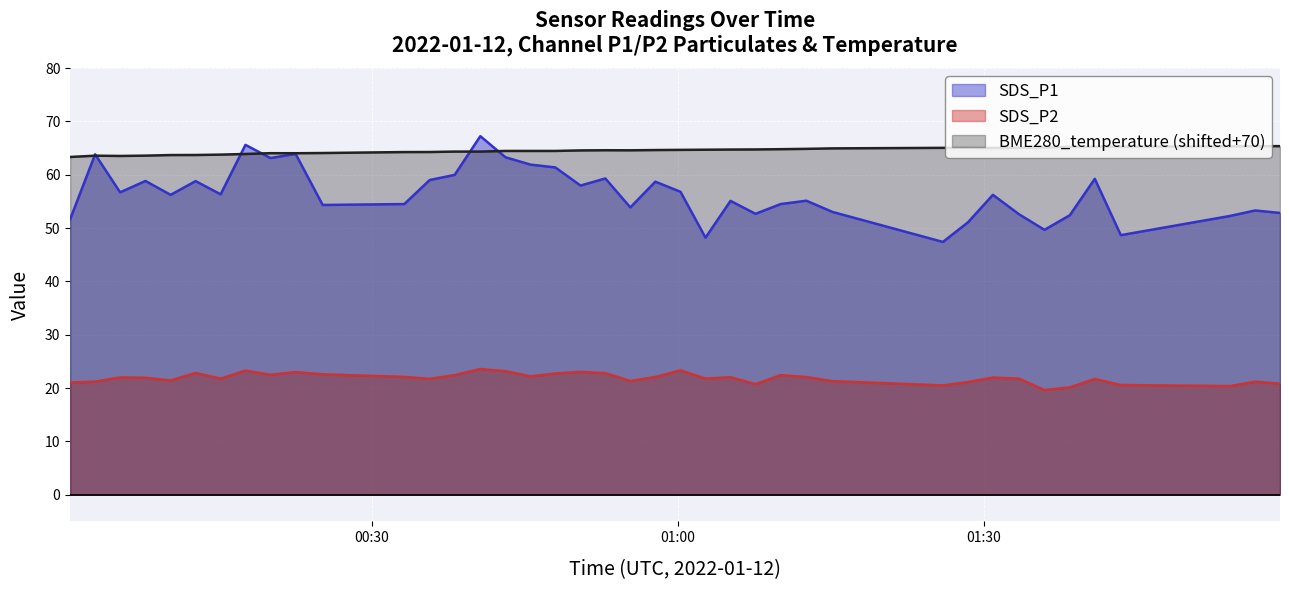

Does the chart display data point markers on the line(s)?

No